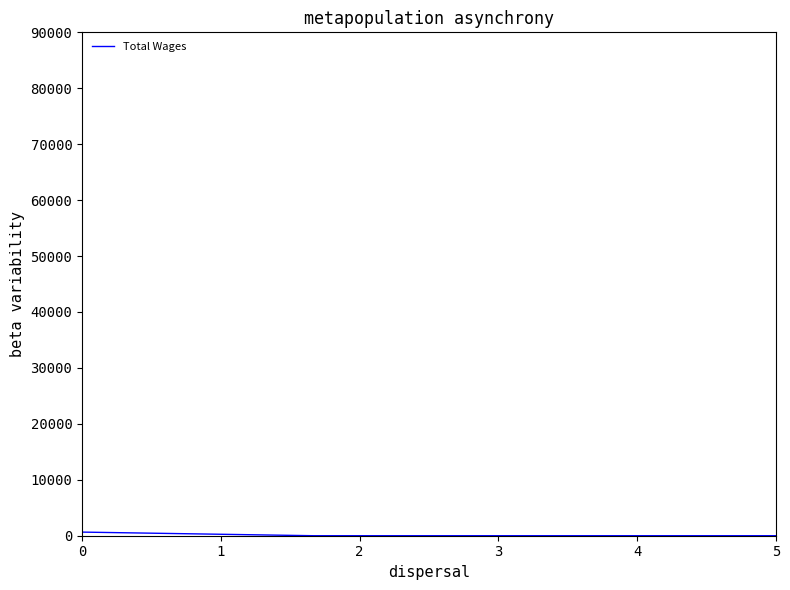

True or false: the data has more than 2 interior local peaks.

False